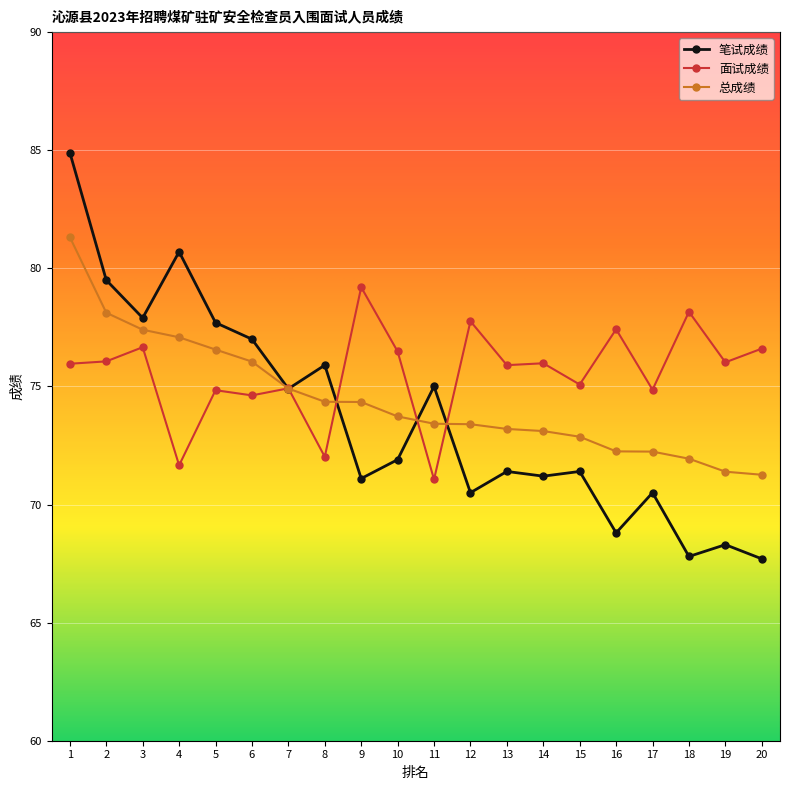

Rank the series at 4 from lowest to highest value.

面试成绩, 总成绩, 笔试成绩